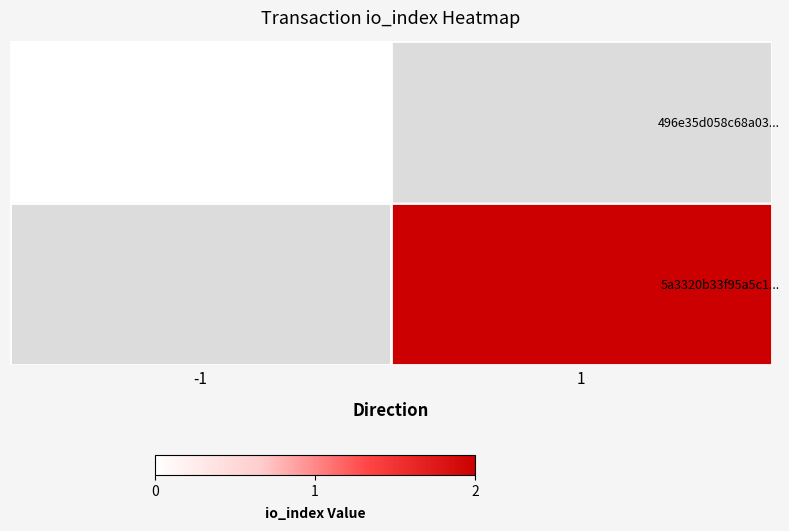

Rank the series by their maximum value, from lowest to highest.

496e35d058c68a03..., 5a3320b33f95a5c1...